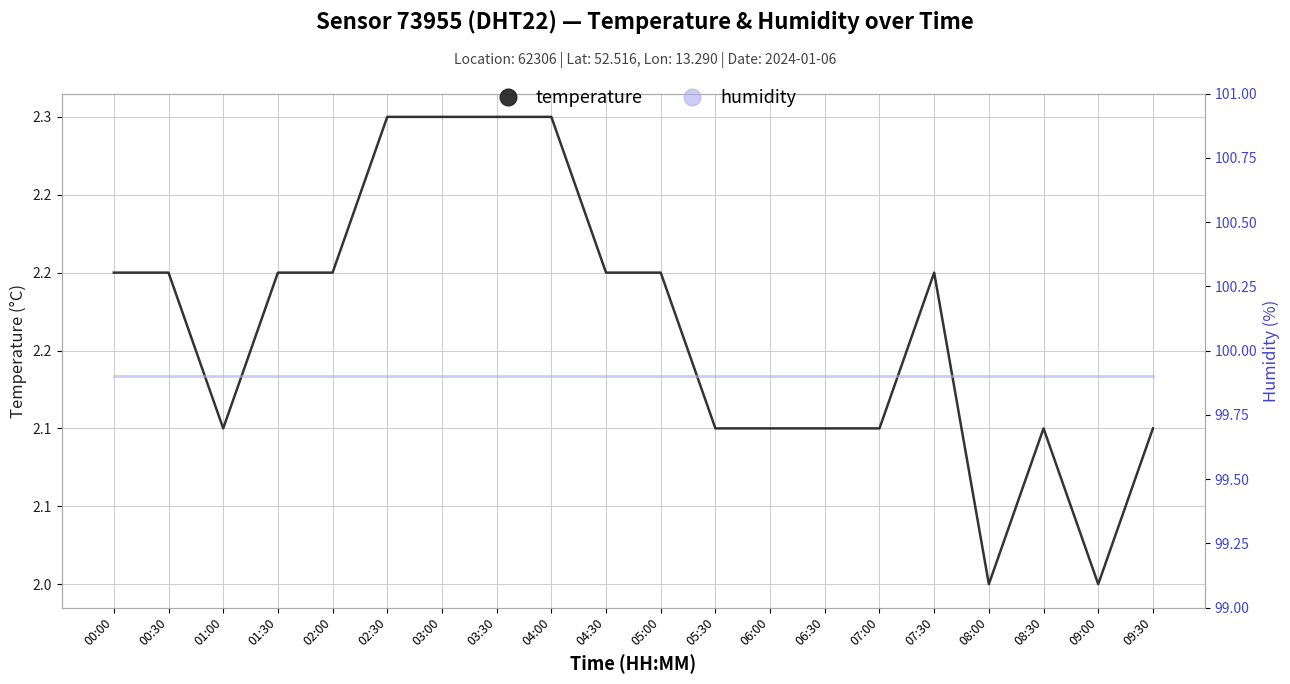

Which series has the widest spread of values?

temperature